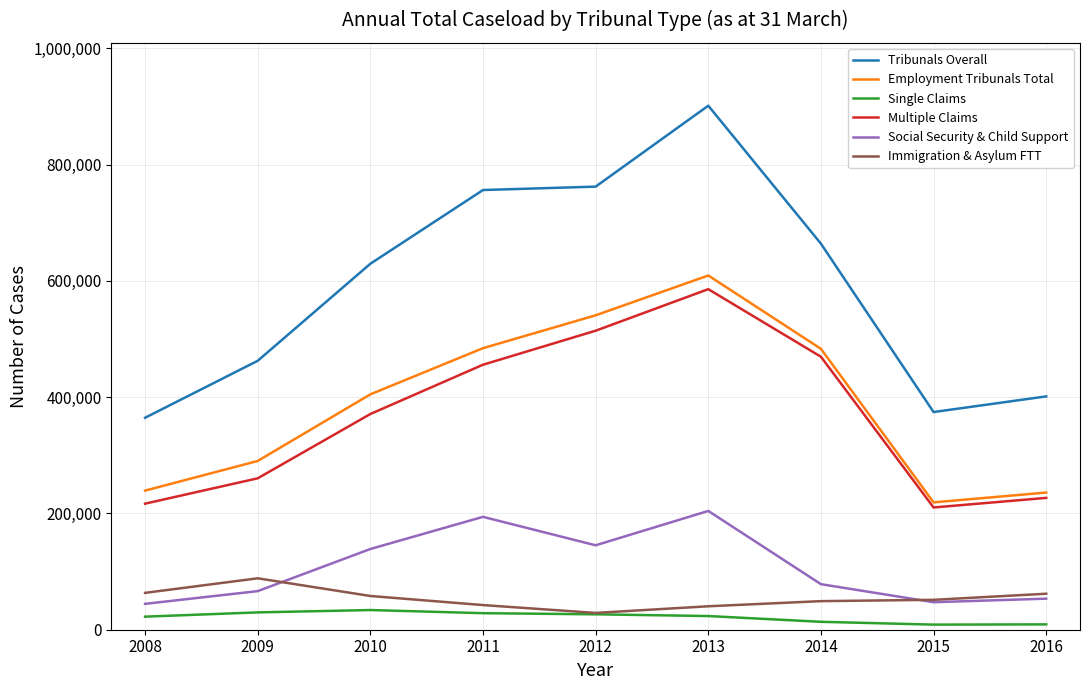

Is the value of Single Claims at 2012 greater than the value of Social Security & Child Support at 2011?

No